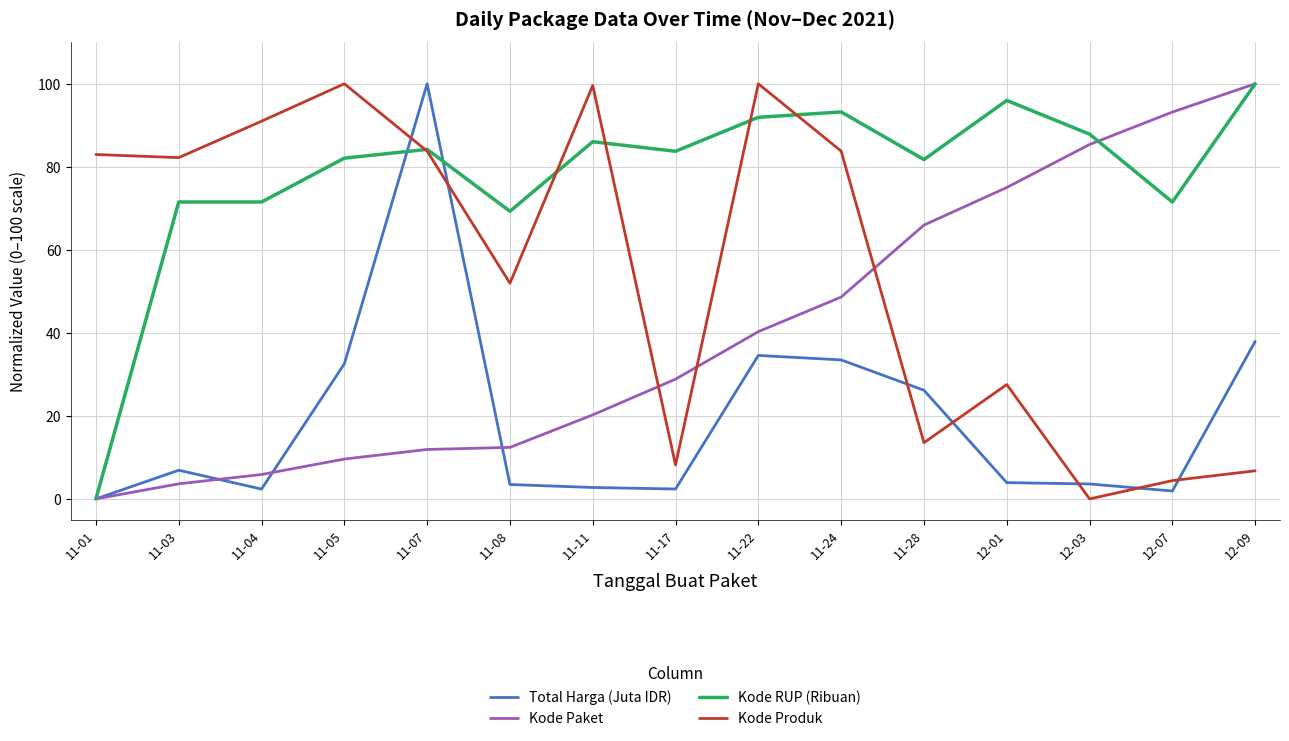

At 12-01, list the series in order from largest to smallest.

Kode RUP (Ribuan), Kode Paket, Kode Produk, Total Harga (Juta IDR)